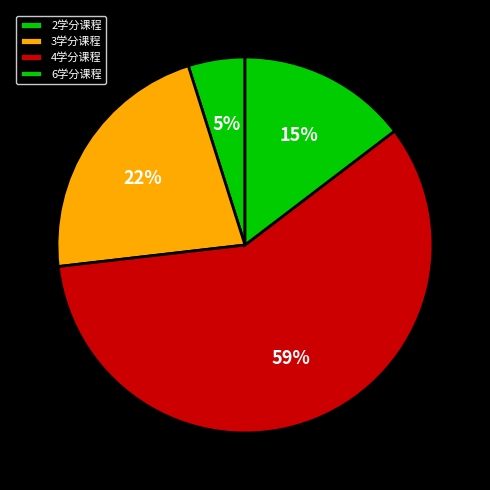

How many segments does this pie chart have?

4